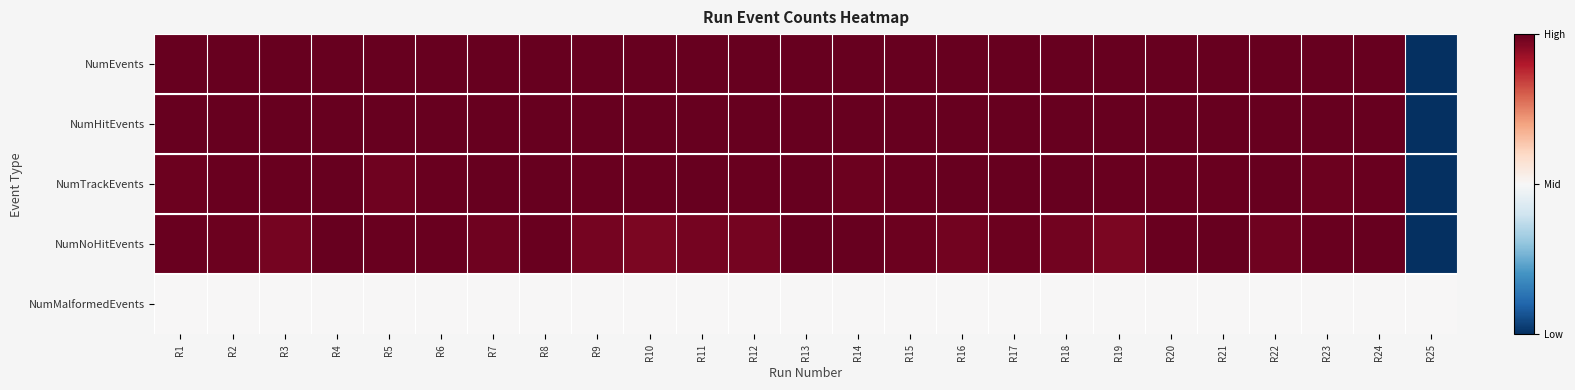

Which series has the widest spread of values?

NumEvents